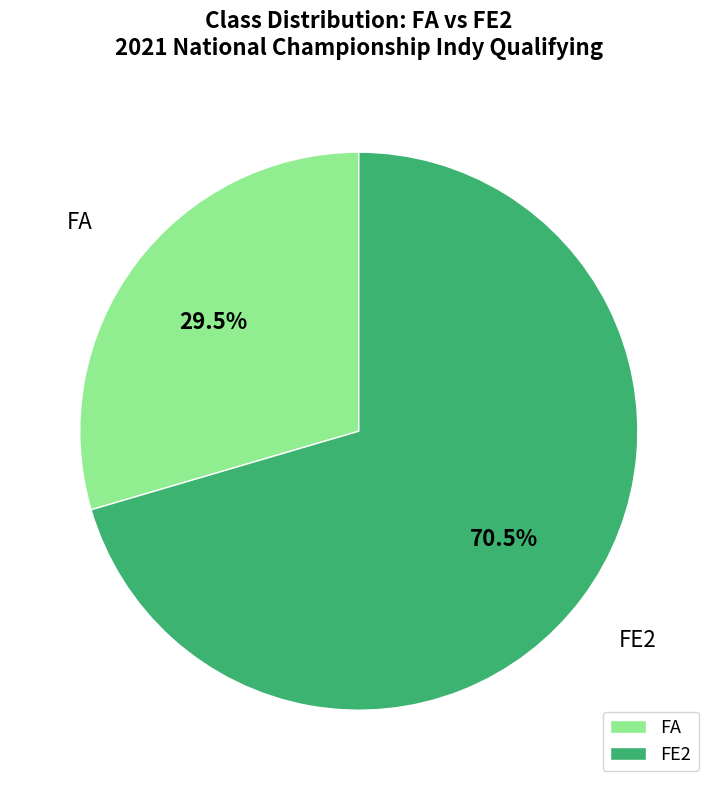

Which category has the biggest portion of the pie?

FE2